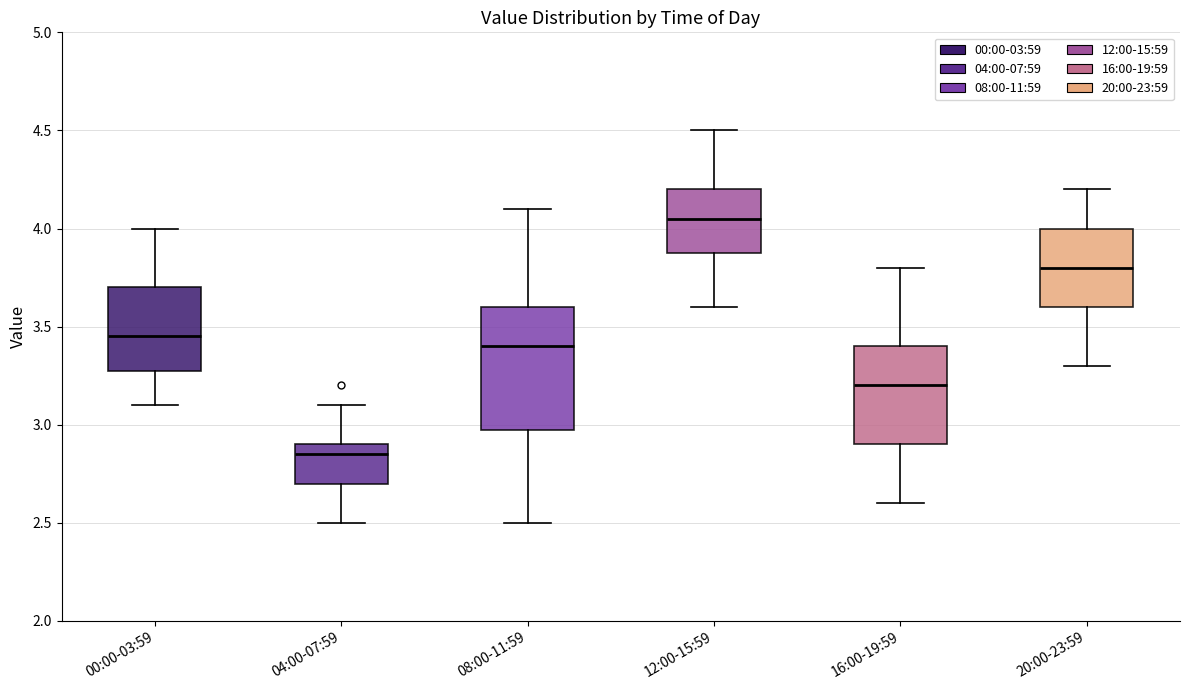

Comparing the boxes themselves (not the whiskers), which one is the tallest?

08:00-11:59